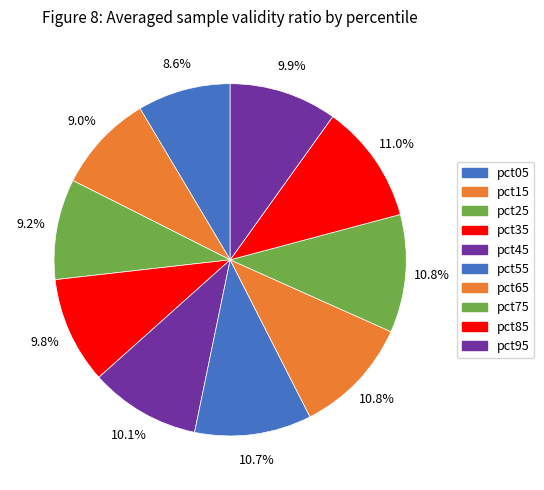

The pct35 slice represents 10% of the pie. True or false?

True